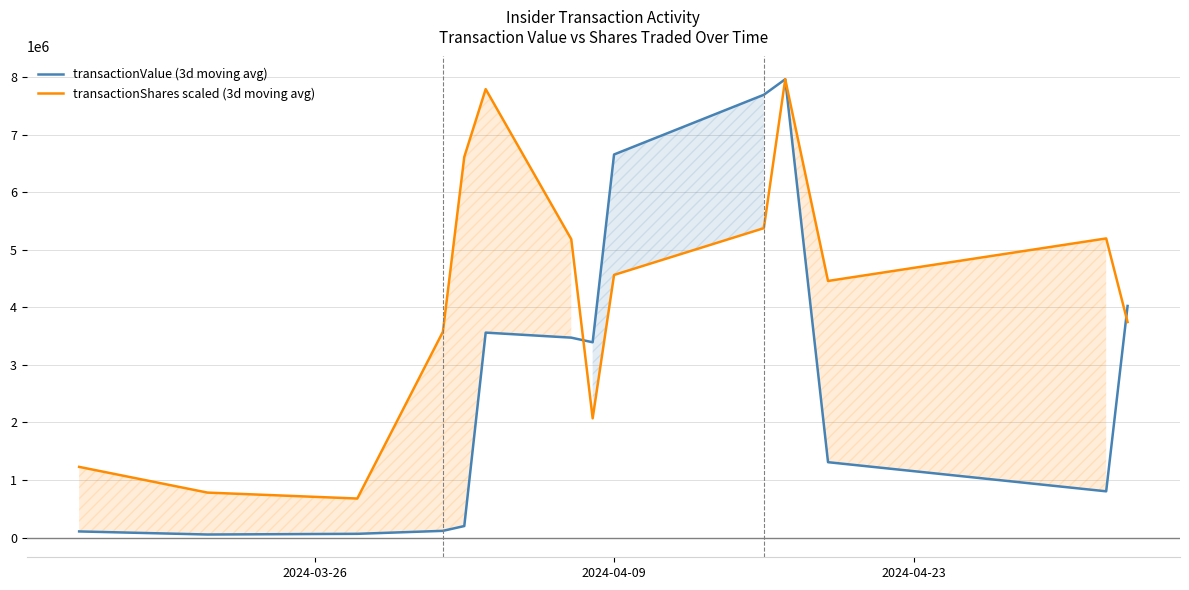

Does the chart display data point markers on the line(s)?

No